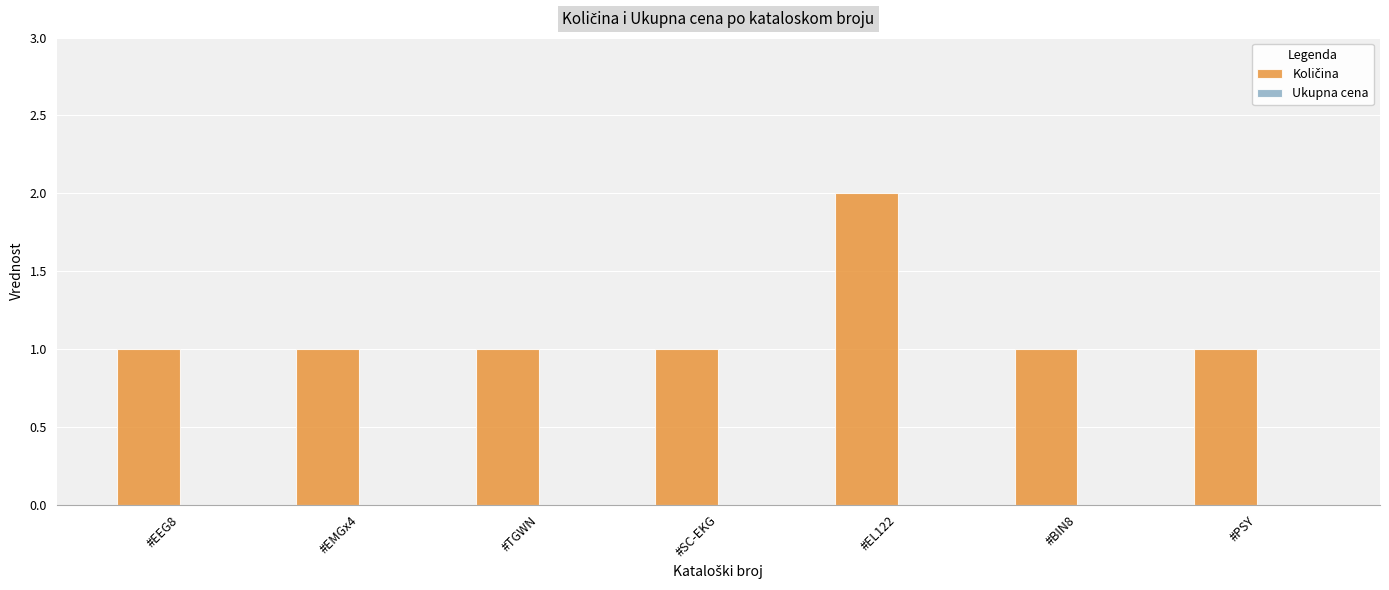

What position from the left is #SC-EKG?

4